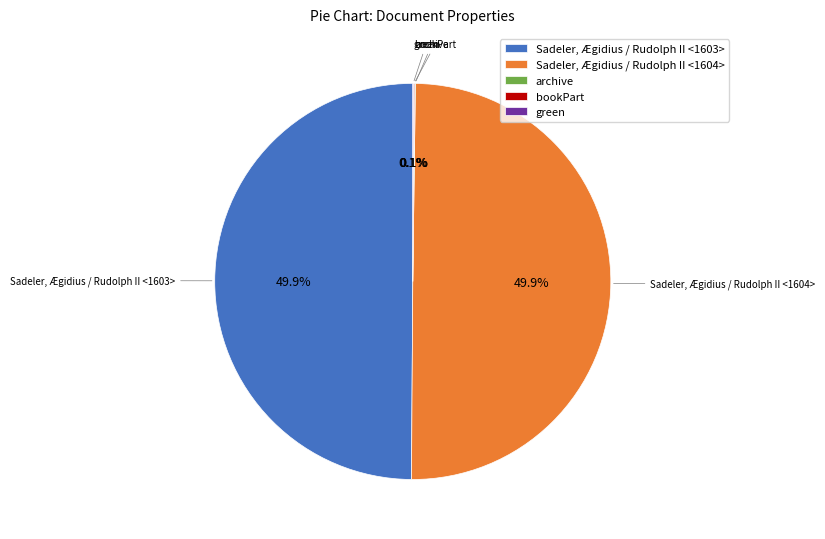

To the nearest percent, what is the difference between the largest and smallest slice percentages?

50%